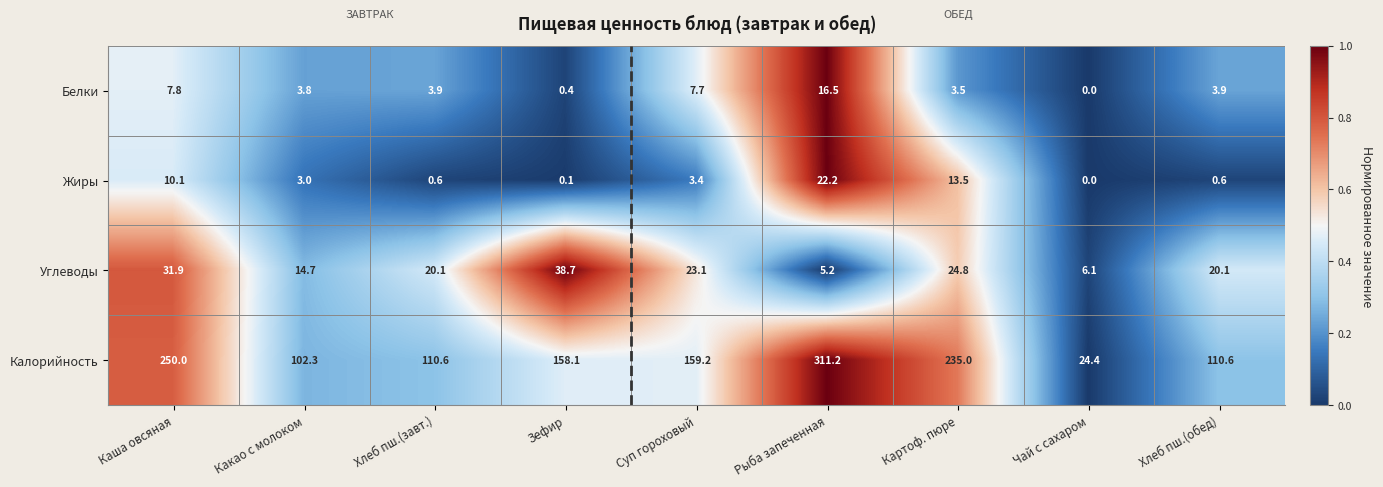

What is the sum of all Углеводы values?

184.7